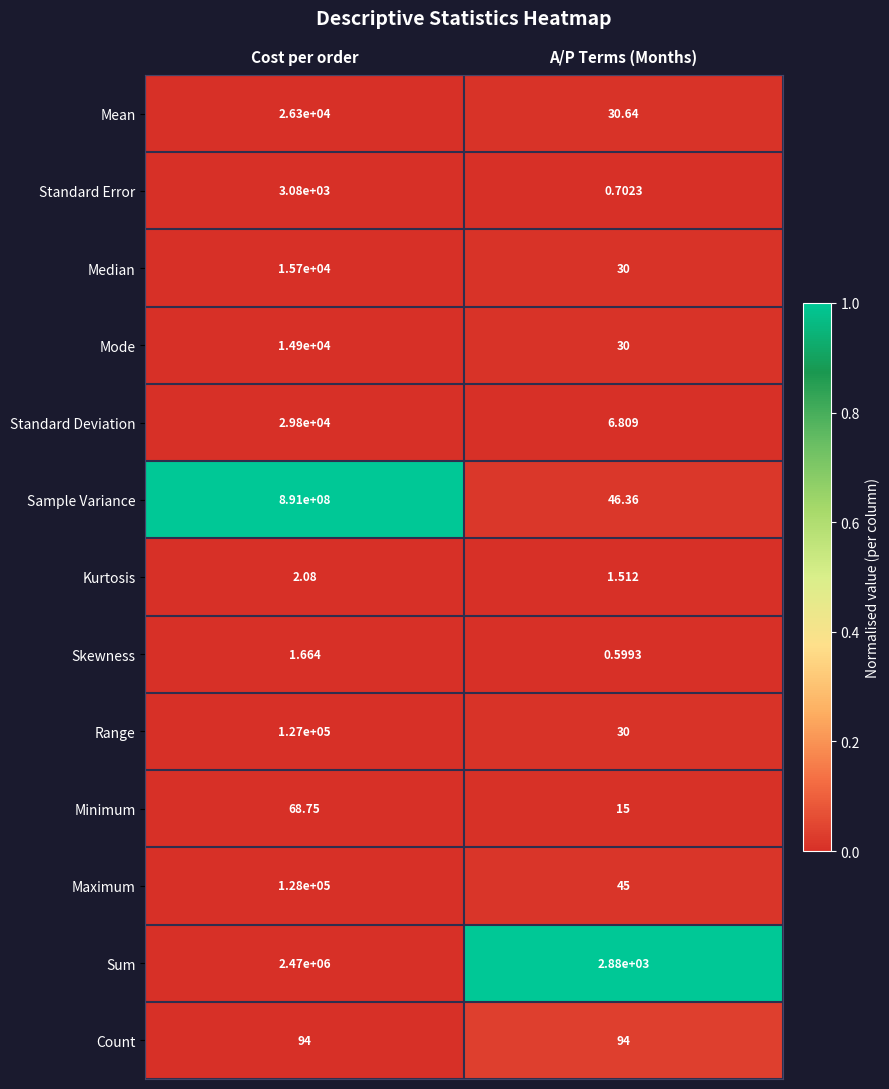

Which series changed the most between Cost per order and A/P Terms (Months)?

Sample Variance